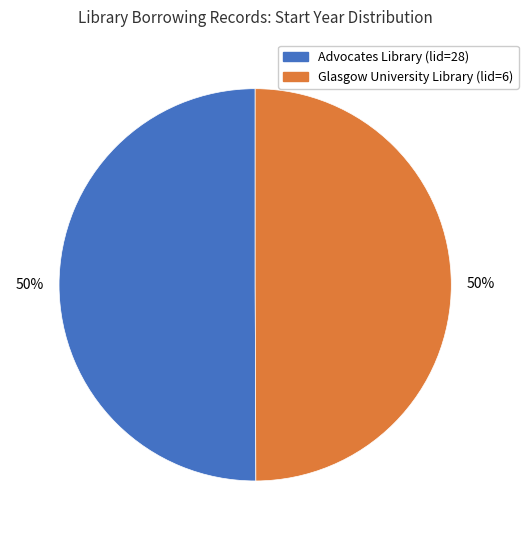

What is the ratio of the value at Advocates Library (lid=28) to the value at Glasgow University Library (lid=6)?

1.0